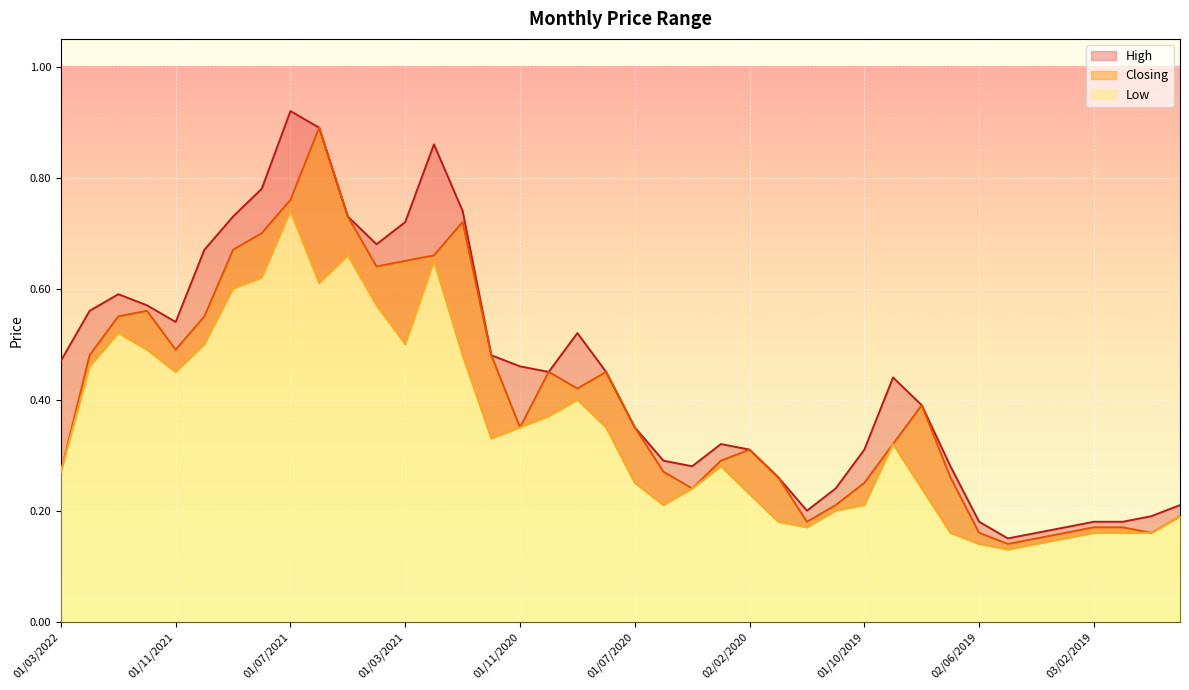

Which series changed the most between 01/03/2022 and 01/11/2021?

Closing